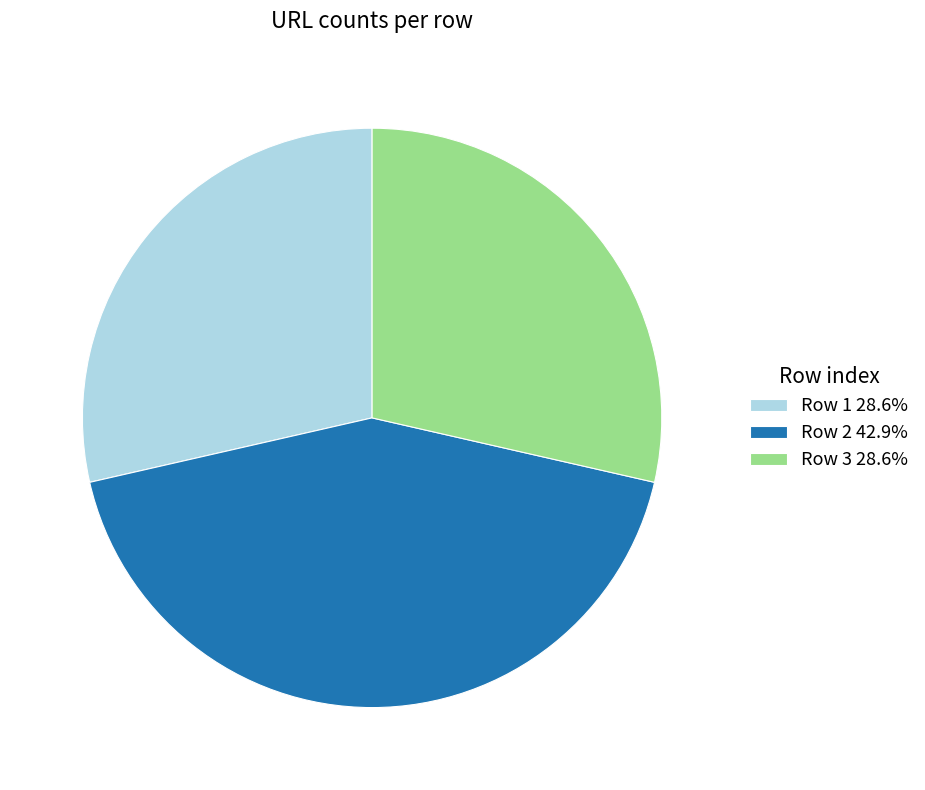

Combined, do Row 3 28.6% and Row 1 28.6% account for over 50%?

Yes